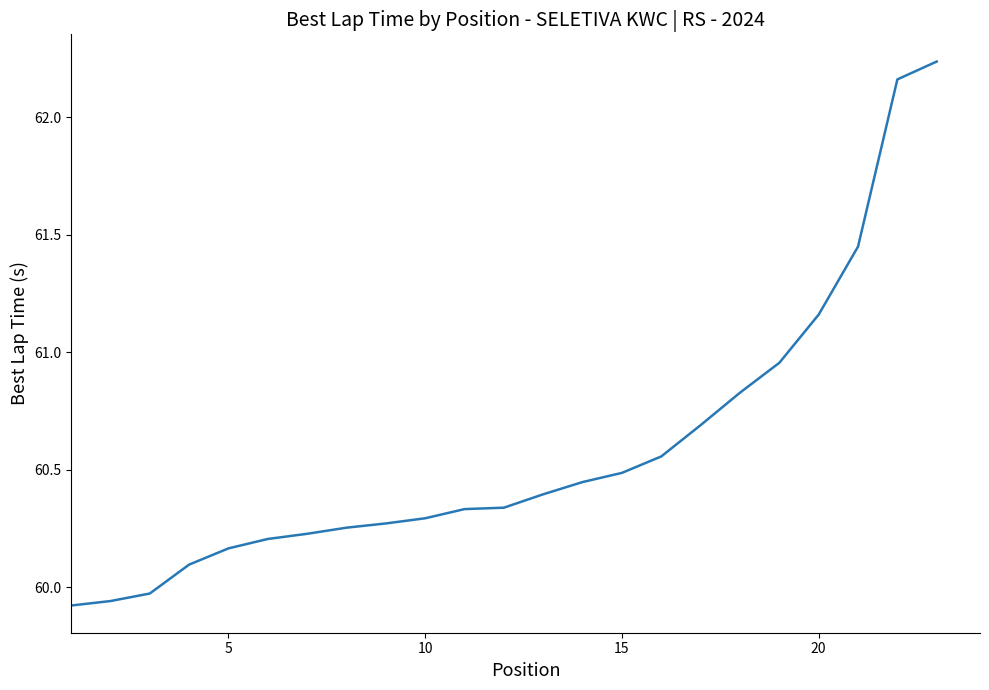

Count the number of categories in the chart.

23